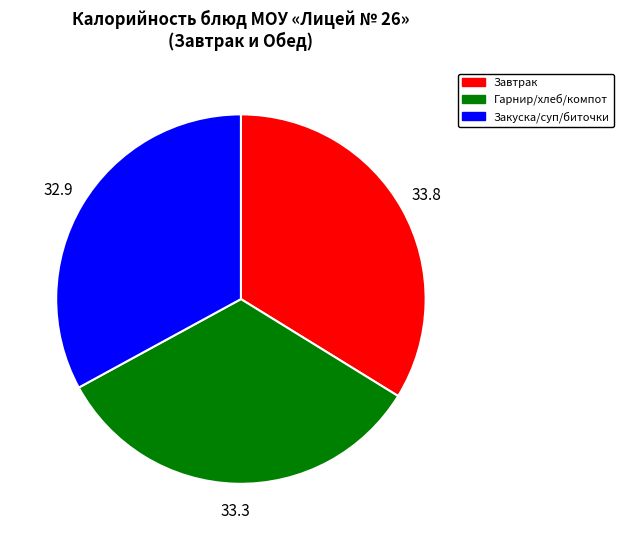

Which slice is the largest?

Завтрак